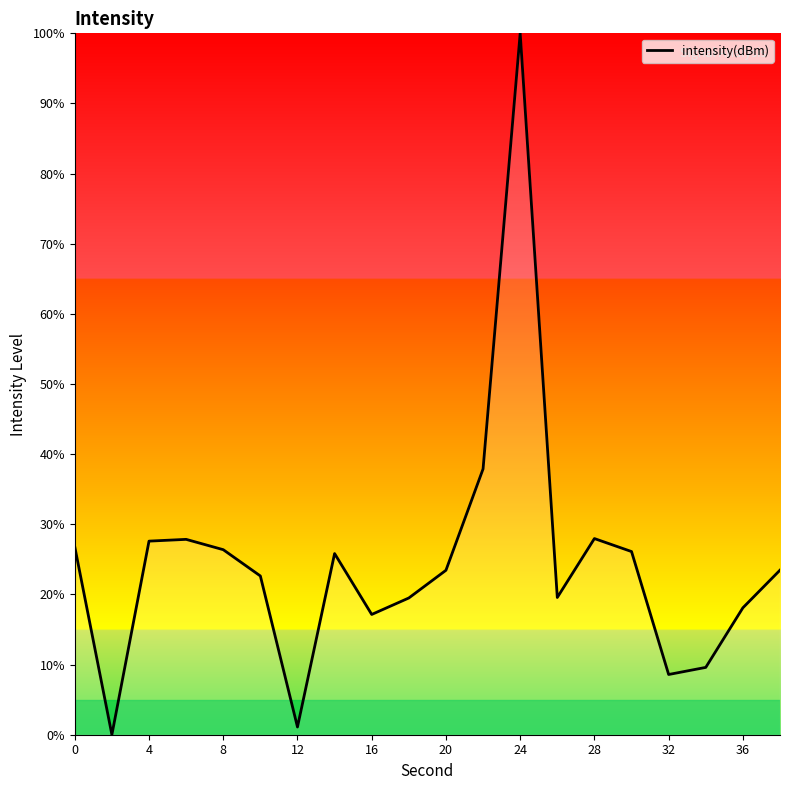

What is the difference between the maximum and minimum values?

100.0